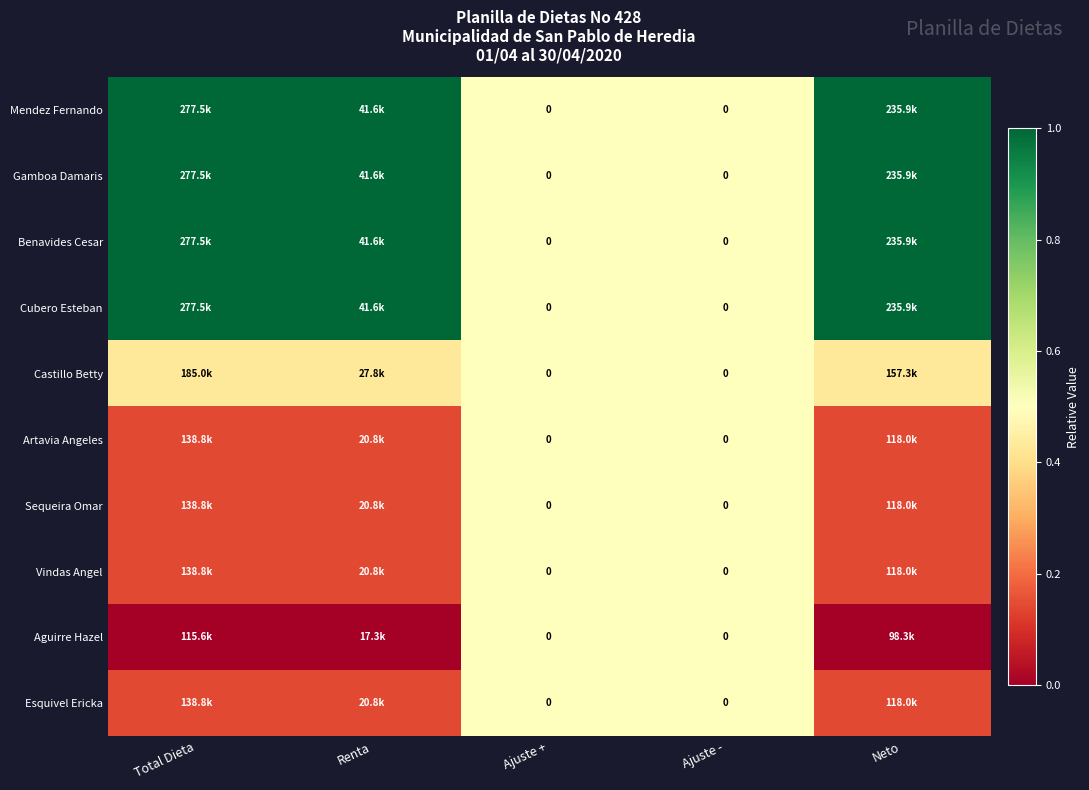

At Total Dieta, list the series in order from largest to smallest.

Mendez Fernando, Gamboa Damaris, Benavides Cesar, Cubero Esteban, Castillo Betty, Artavia Angeles, Sequeira Omar, Vindas Angel, Esquivel Ericka, Aguirre Hazel